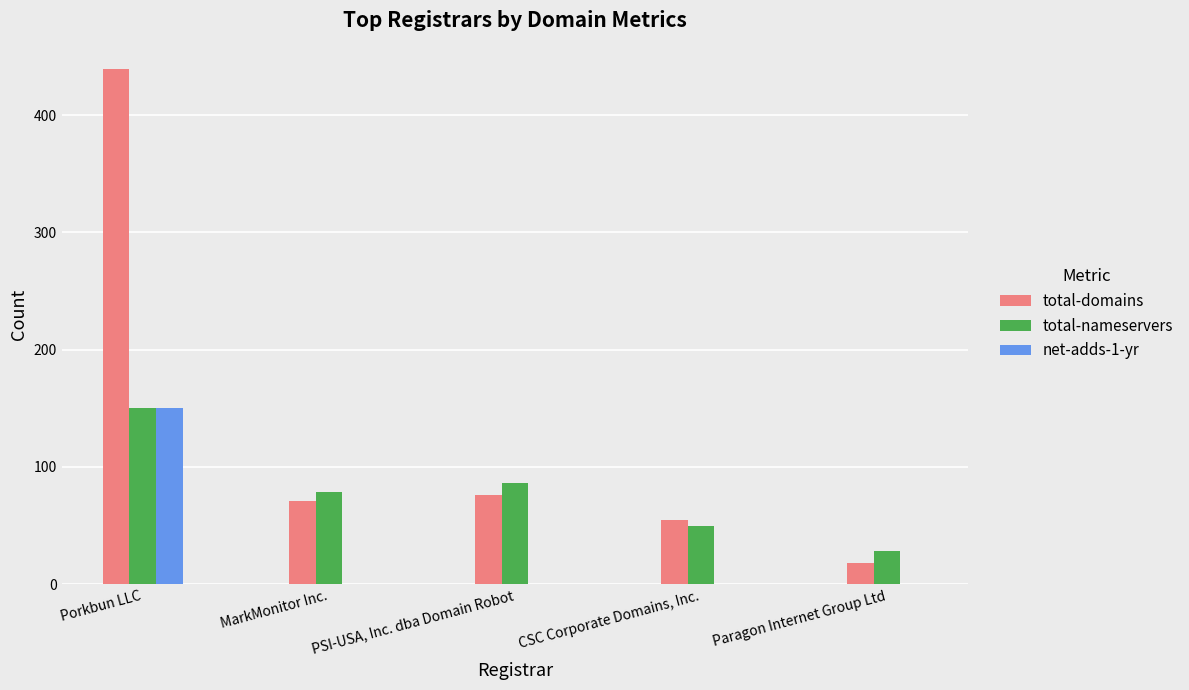

Is it true that total-nameservers equals 79 at MarkMonitor Inc.?

True